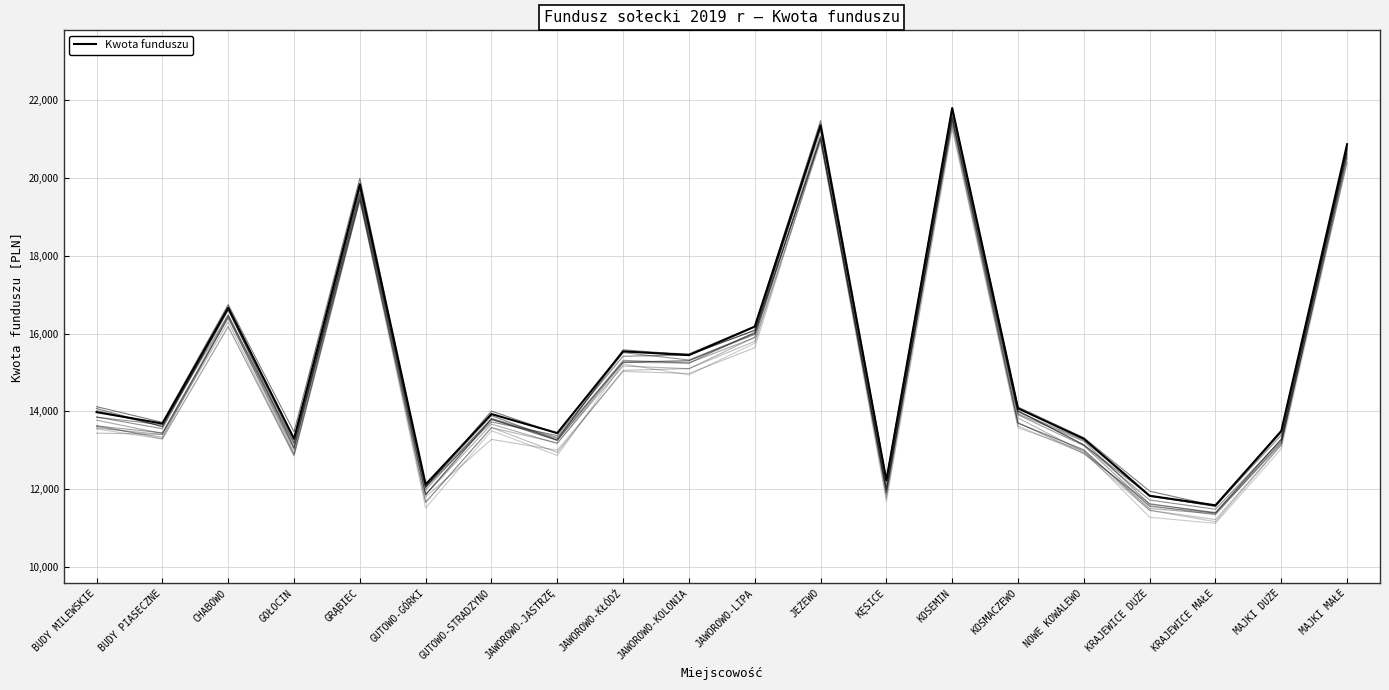

In Kwota funduszu, how many points are higher than both neighbors (excluding endpoints)?

6